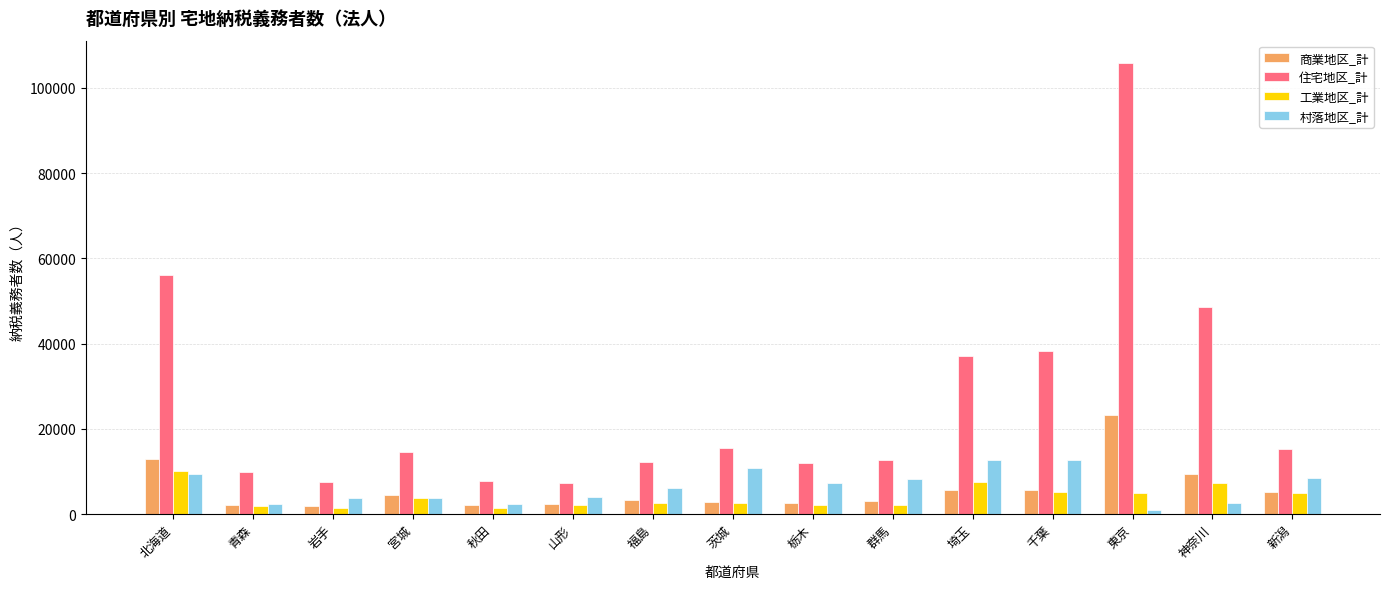

What is the total value across all series at 埼玉?

62730